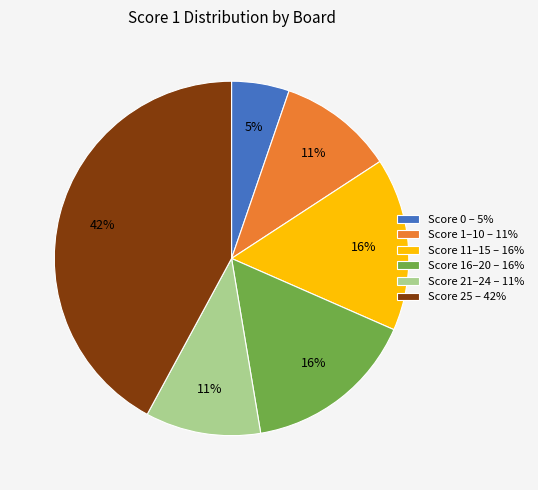

How many slices are in this pie chart?

6